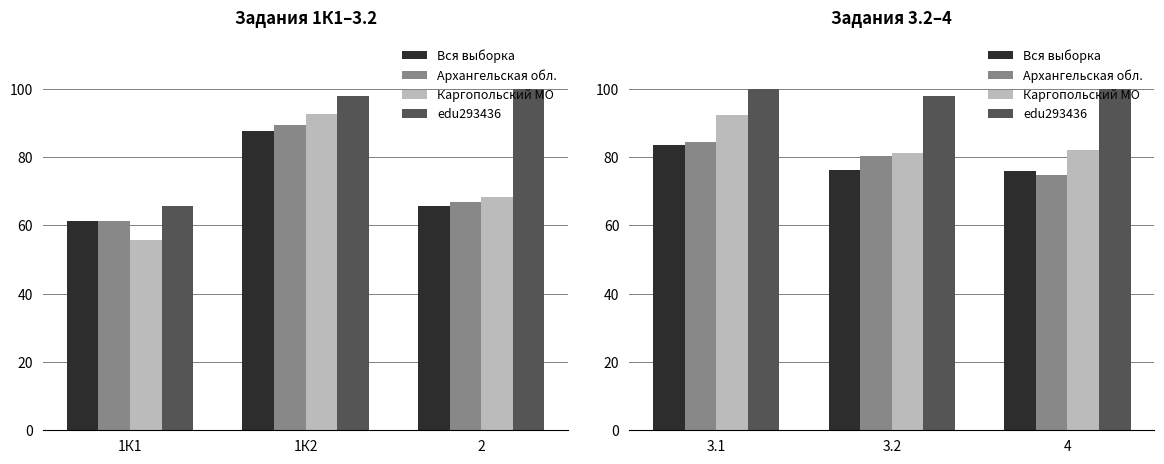

Is it true that Каргопольский МО equals 123.7 at 3.1?

False